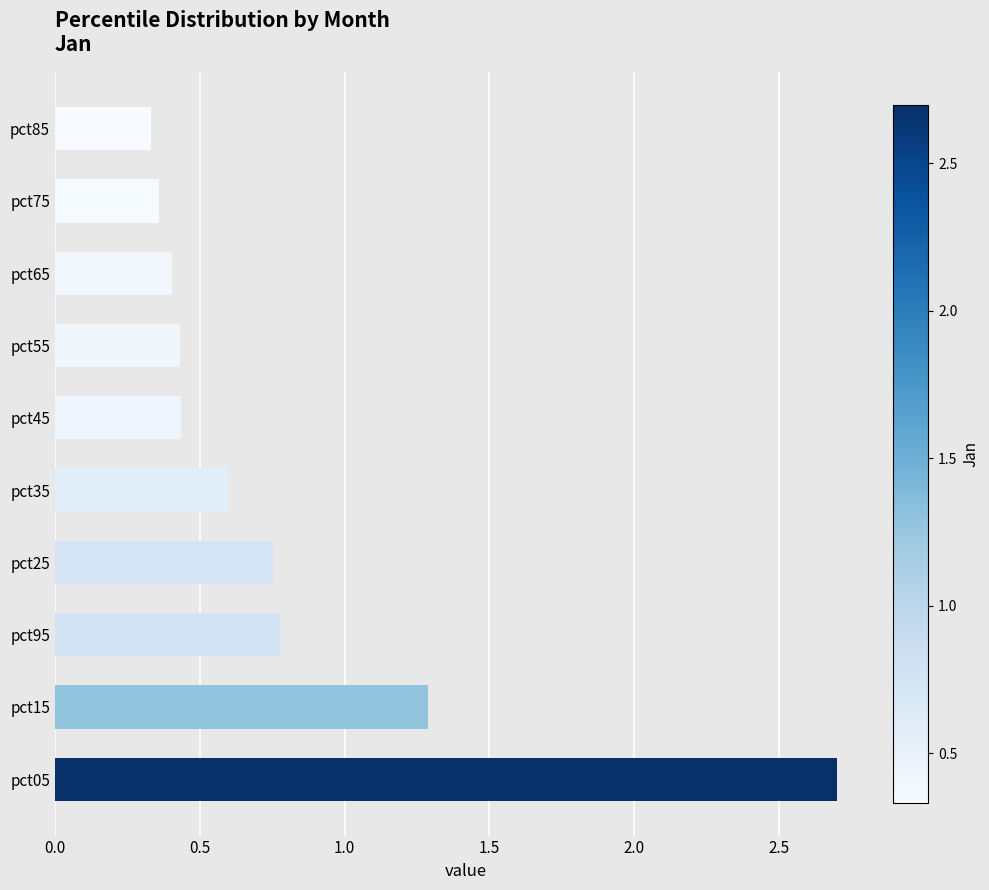

Which category has the highest value across all series?

pct05